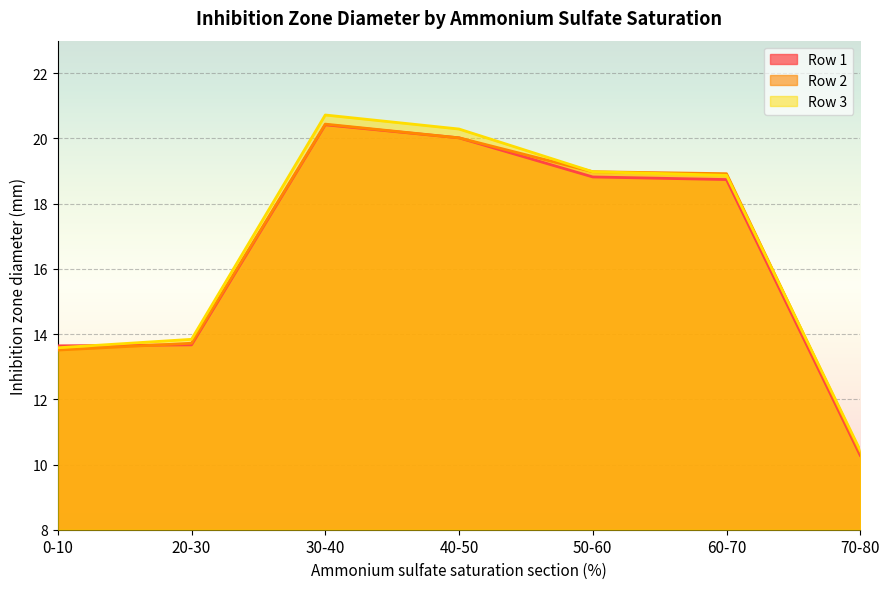

How many data points in Row 1 are less than 18?

3